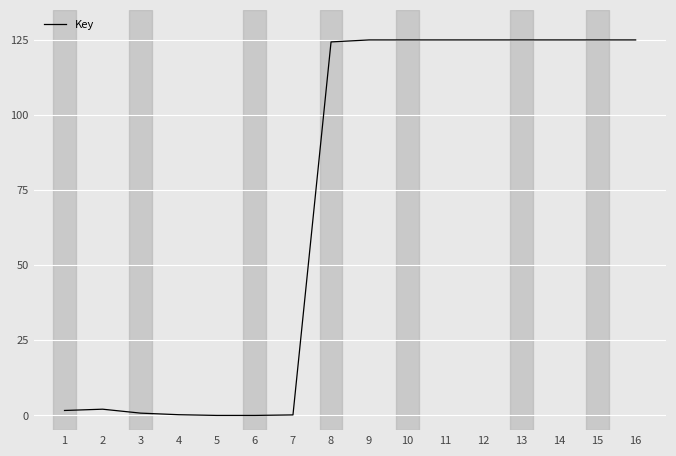

Is it true that the value at 13 is 43.1?

False